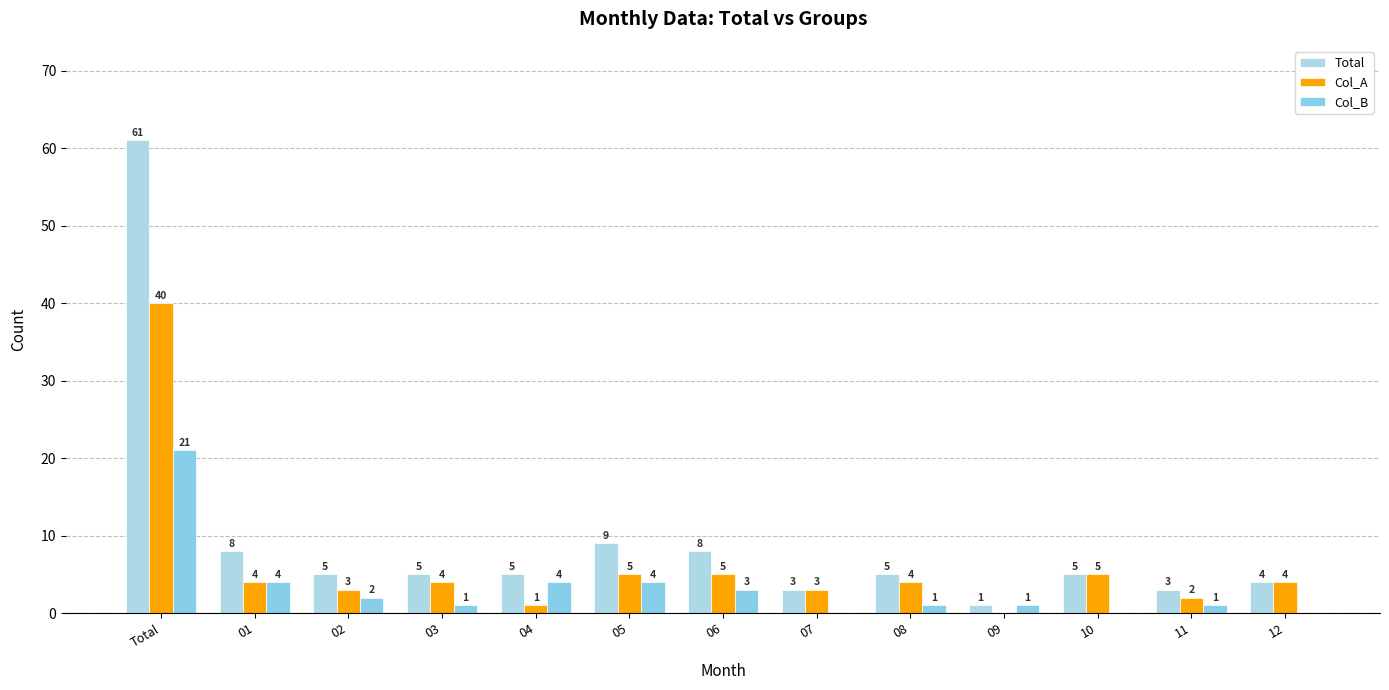

What is the average value of the Col_A series?

6